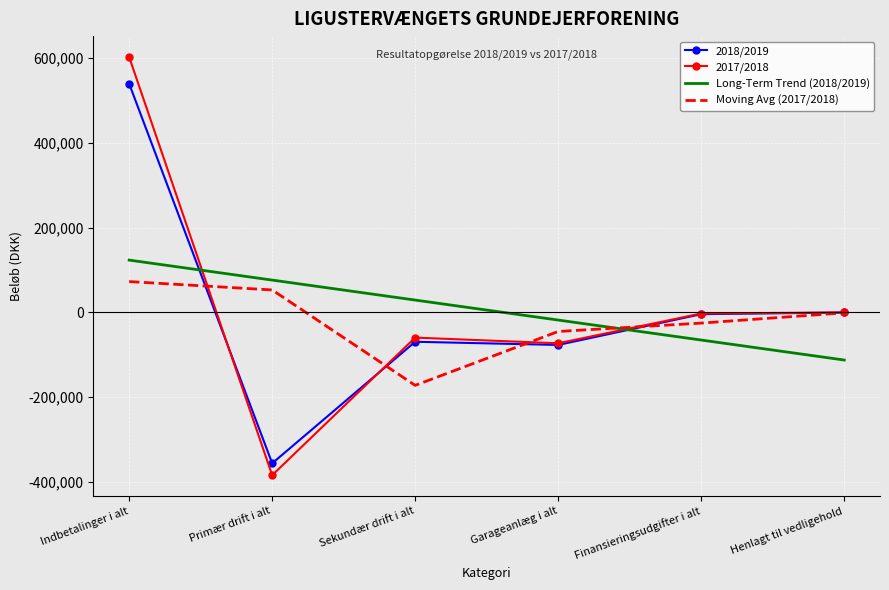

Is the value of Long-Term Trend (2018/2019) at Finansieringsudgifter i alt greater than the value of Moving Avg (2017/2018) at Henlagt til vedligehold?

No